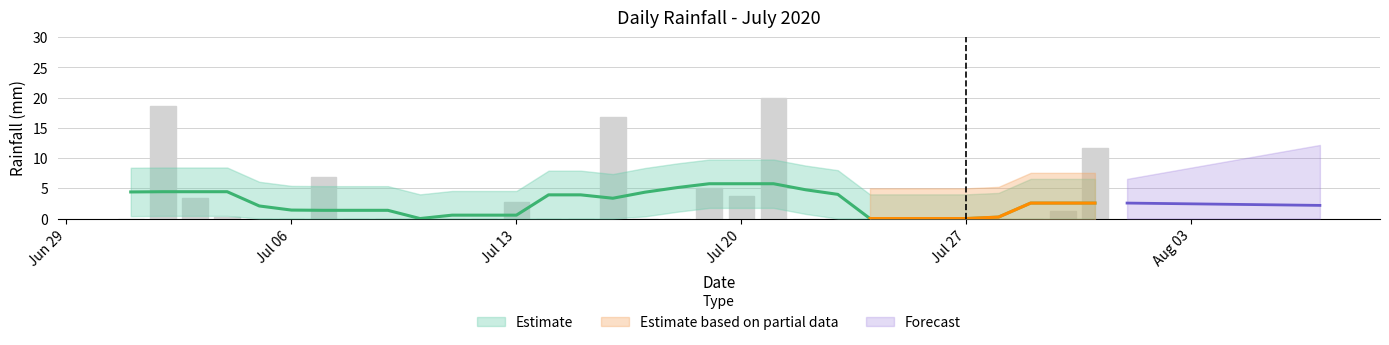

Rank the categories by value from lowest to highest.

2020-07-01, 2020-07-05, 2020-07-06, 2020-07-08, 2020-07-09, 2020-07-10, 2020-07-11, 2020-07-12, 2020-07-14, 2020-07-15, 2020-07-17, 2020-07-18, 2020-07-22, 2020-07-23, 2020-07-24, 2020-07-25, 2020-07-26, 2020-07-27, 2020-07-28, 2020-07-29, 2020-07-04, 2020-07-30, 2020-07-13, 2020-07-03, 2020-07-20, 2020-07-19, 2020-07-07, 2020-07-31, 2020-07-16, 2020-07-02, 2020-07-21